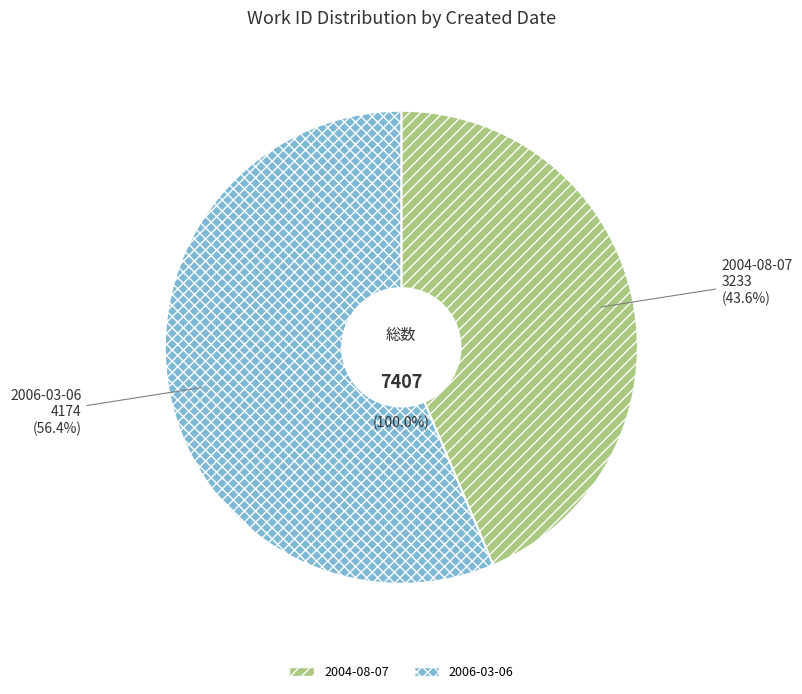

What percentage do 2004-08-07 and 2006-03-06 together represent?

100.0%